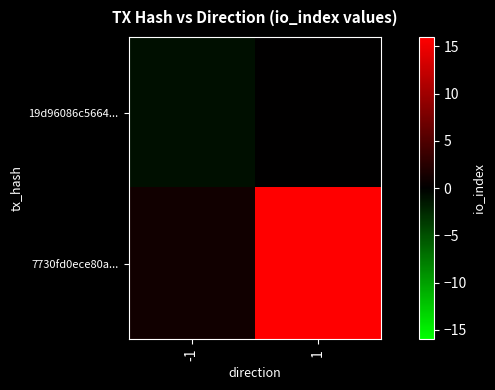

At -1, list the series in order from smallest to largest.

19d96086c5664..., 7730fd0ece80a...